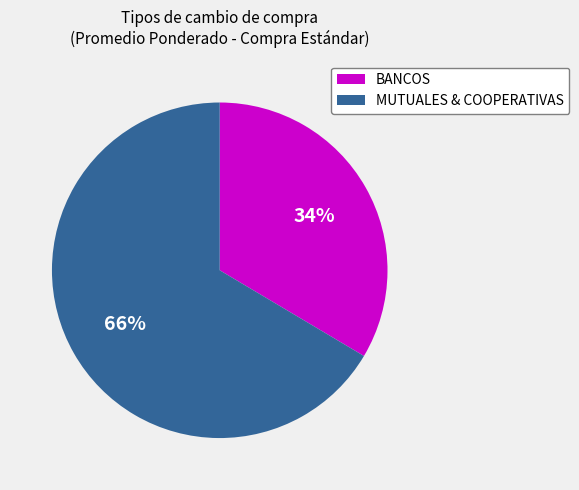

What is the ratio of the value at BANCOS to the value at MUTUALES & COOPERATIVAS?

0.5